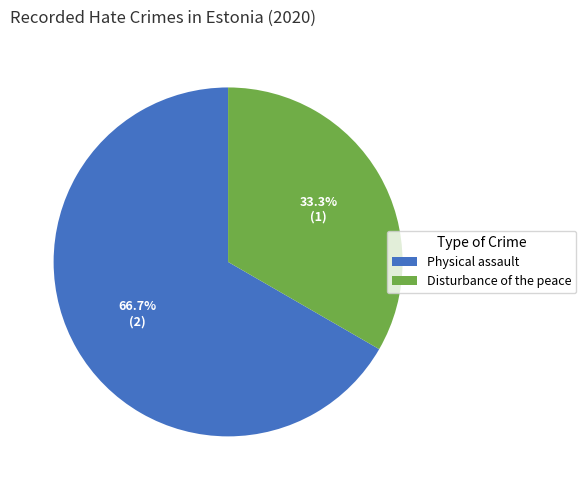

Which category has the smallest portion of the pie?

Disturbance of the peace